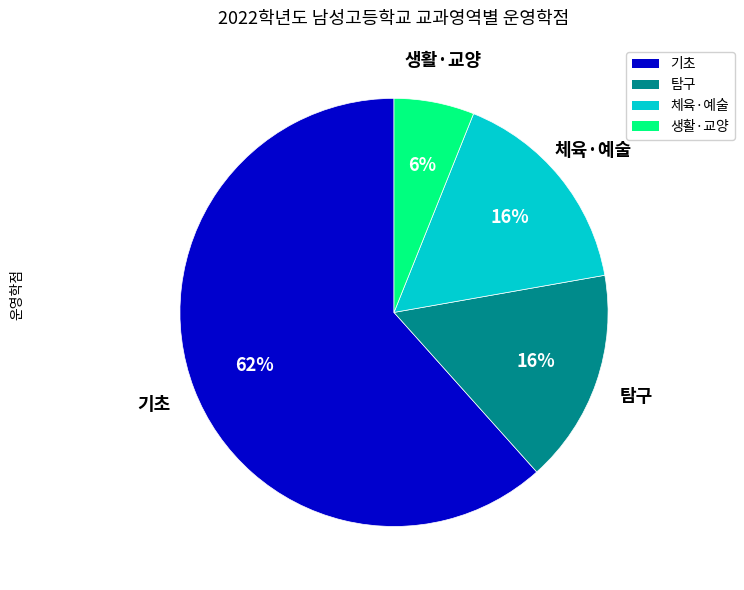

Is there a majority slice in this chart?

Yes